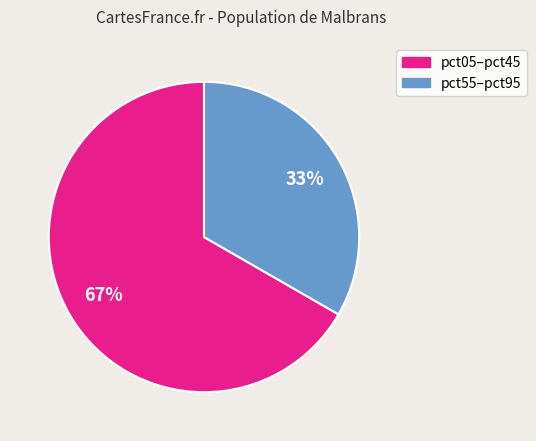

To the nearest percent, what percentage of the pie is pct55–pct95?

33%